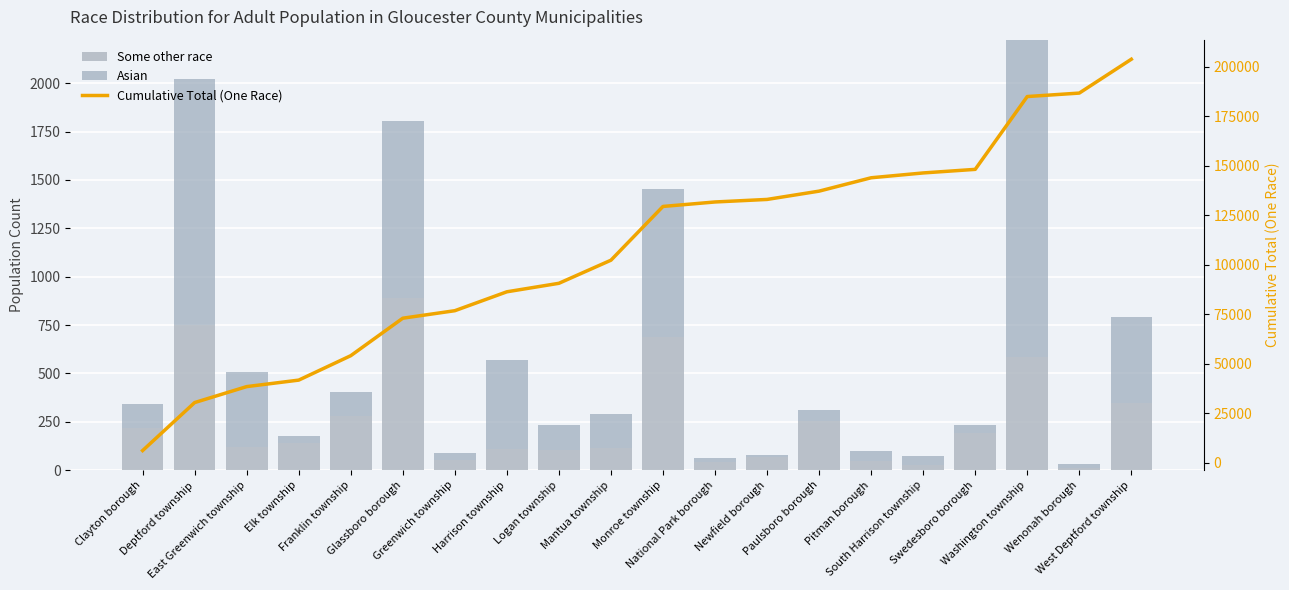

What value does the Some other race series have at Logan township?

103